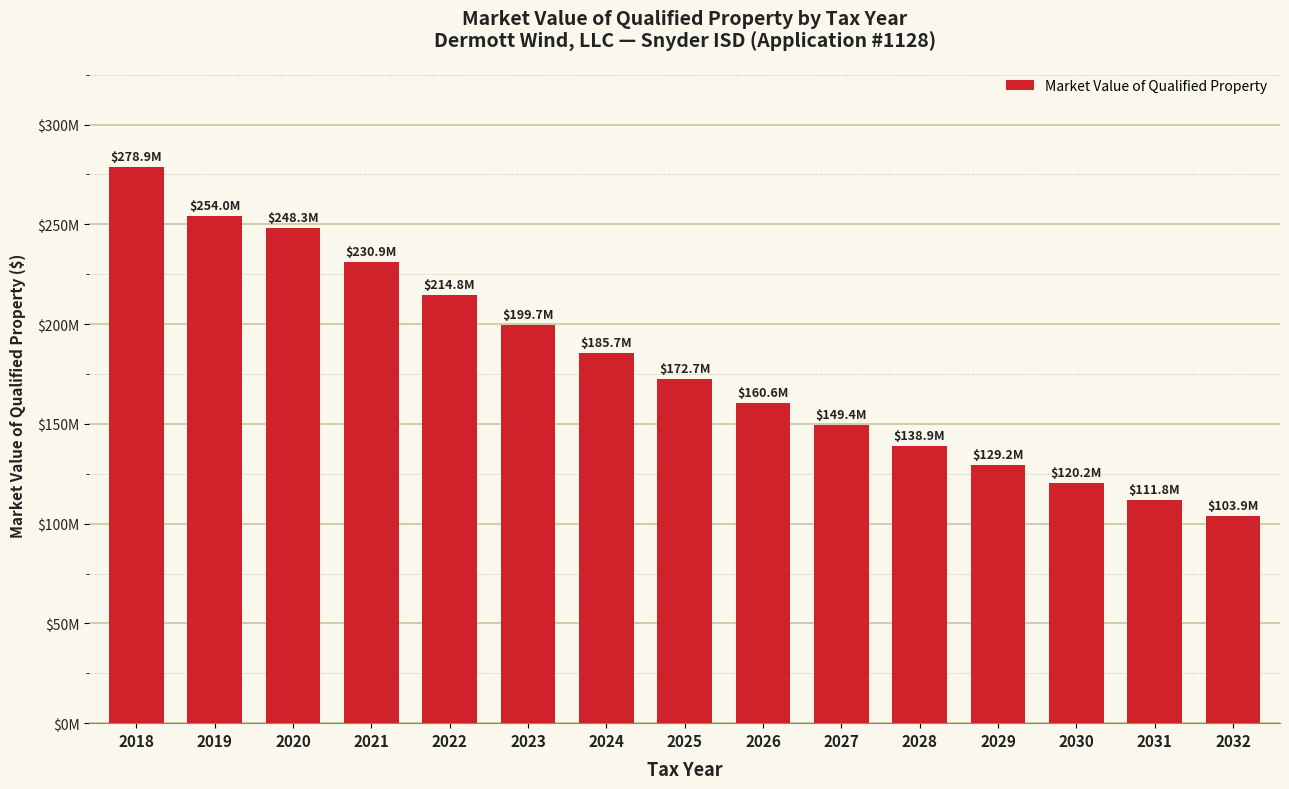

What is the ratio of the value at 2024 to the value at 2029?

1.4